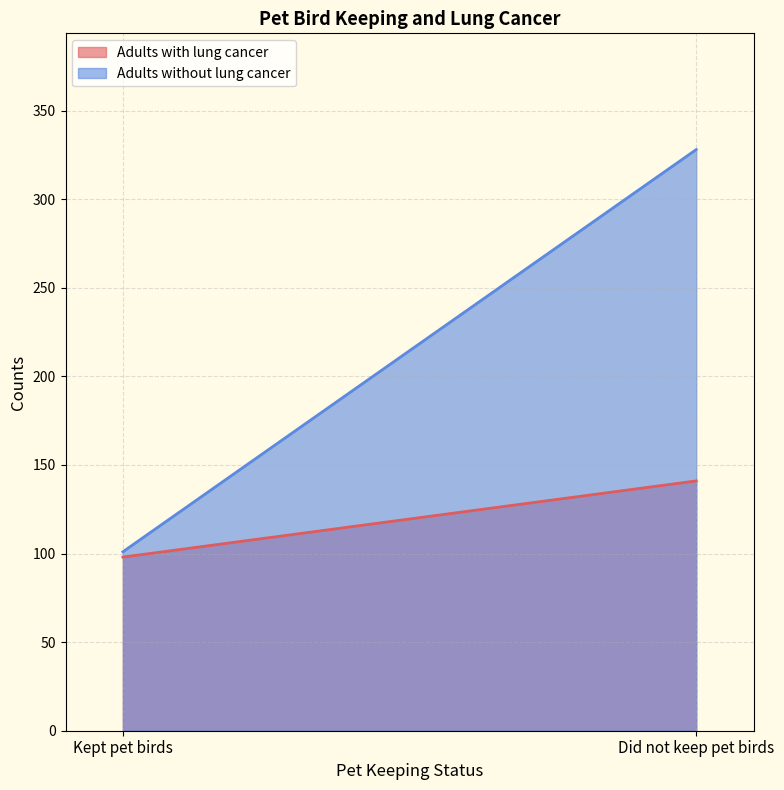

How many values in the Adults with lung cancer series are below 141?

1